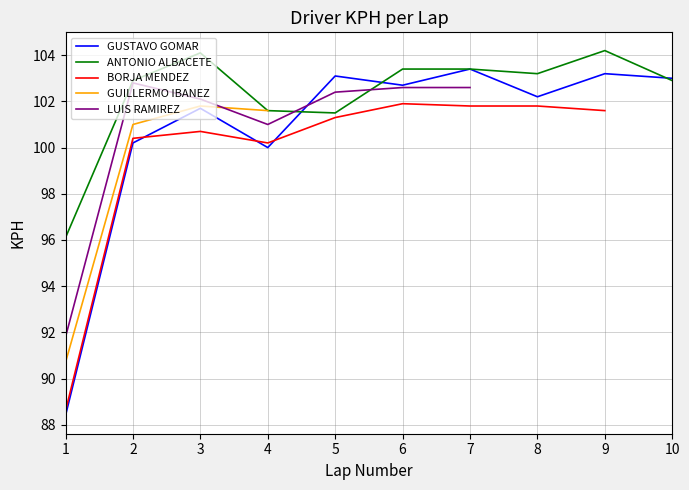

Where is the first local maximum for LUIS RAMIREZ?

2